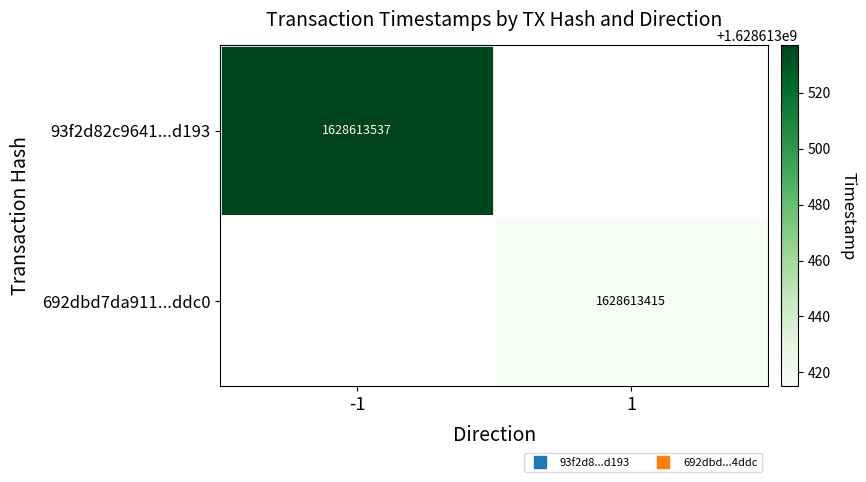

What is the maximum value shown in the chart?

1628613537